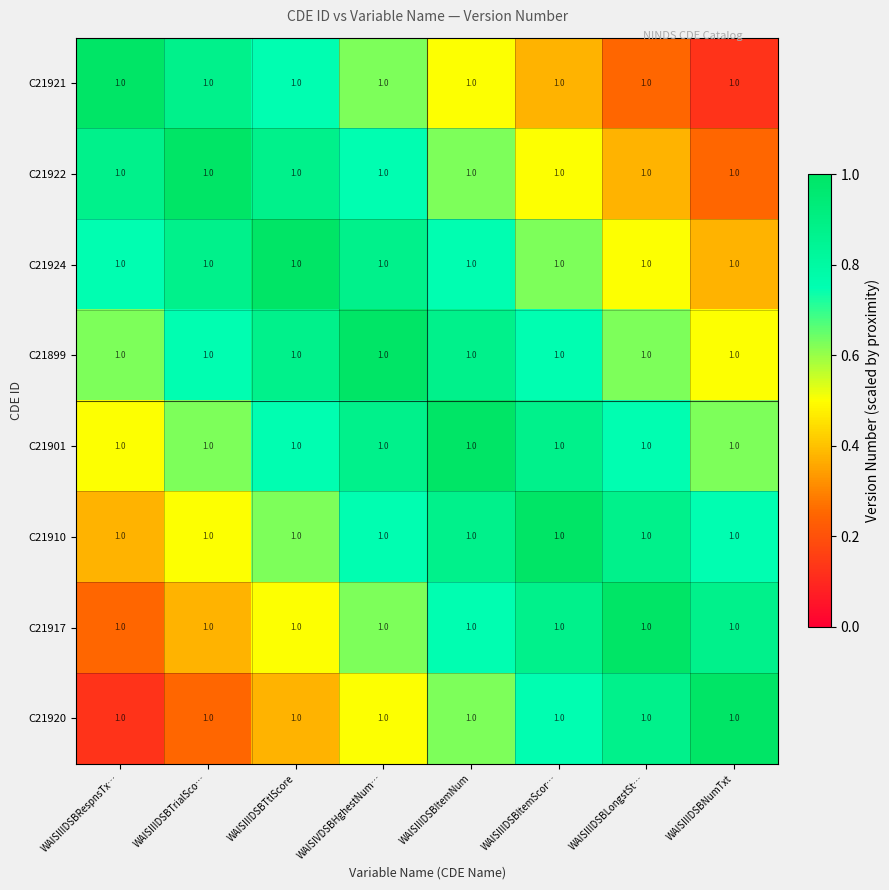

What is the maximum value shown in the chart?

1.0